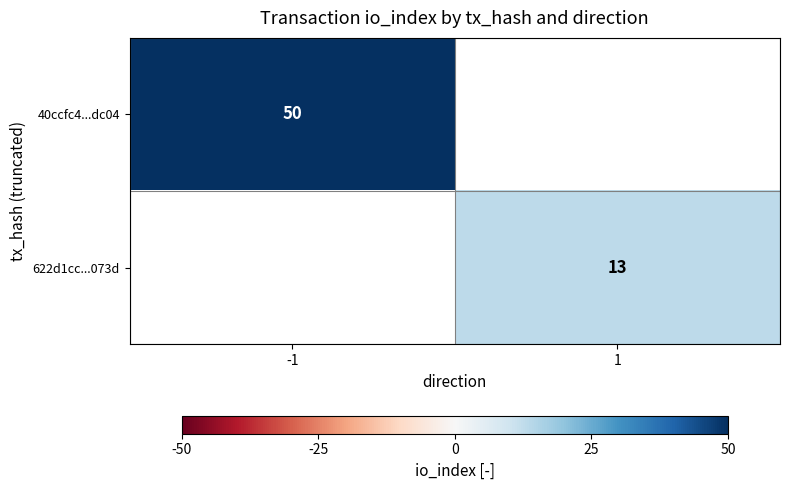

Which label corresponds to the largest value in the chart?

-1